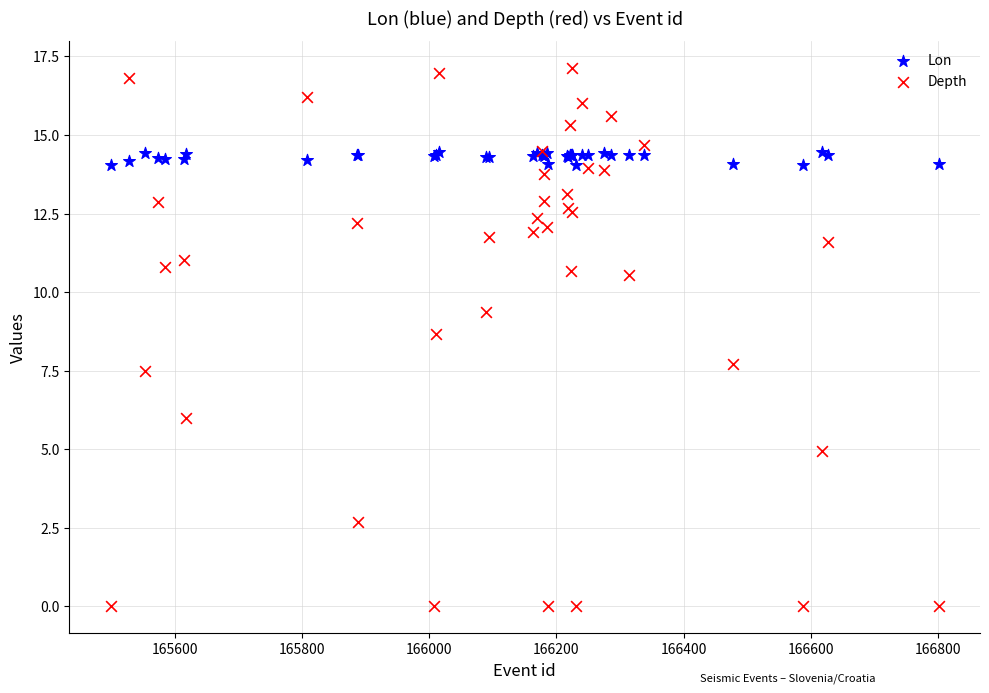

In the Depth series, what Y value is closest to 8?

7.7